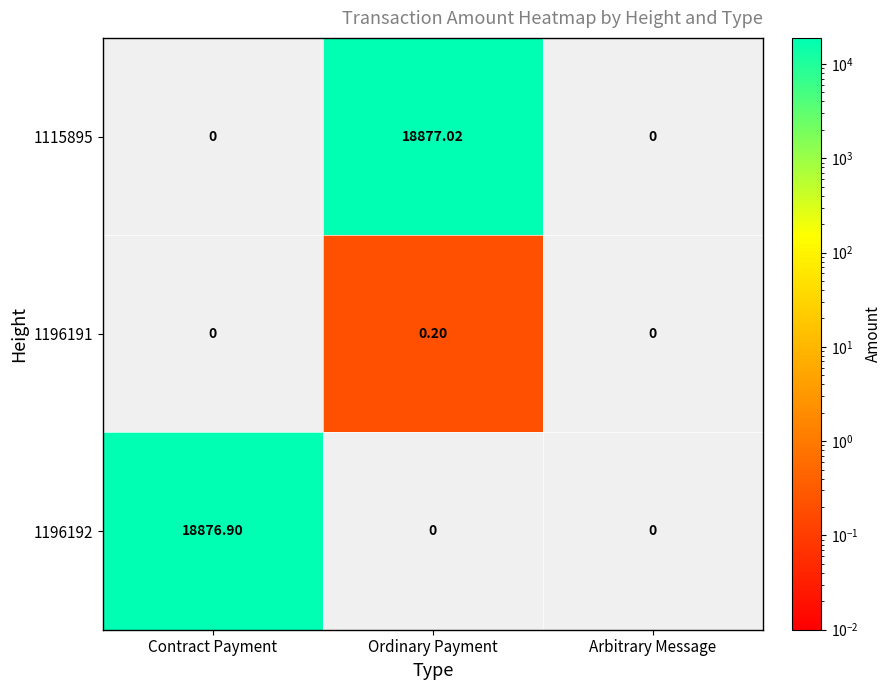

Rank the series by their maximum value, from highest to lowest.

1115895, 1196192, 1196191